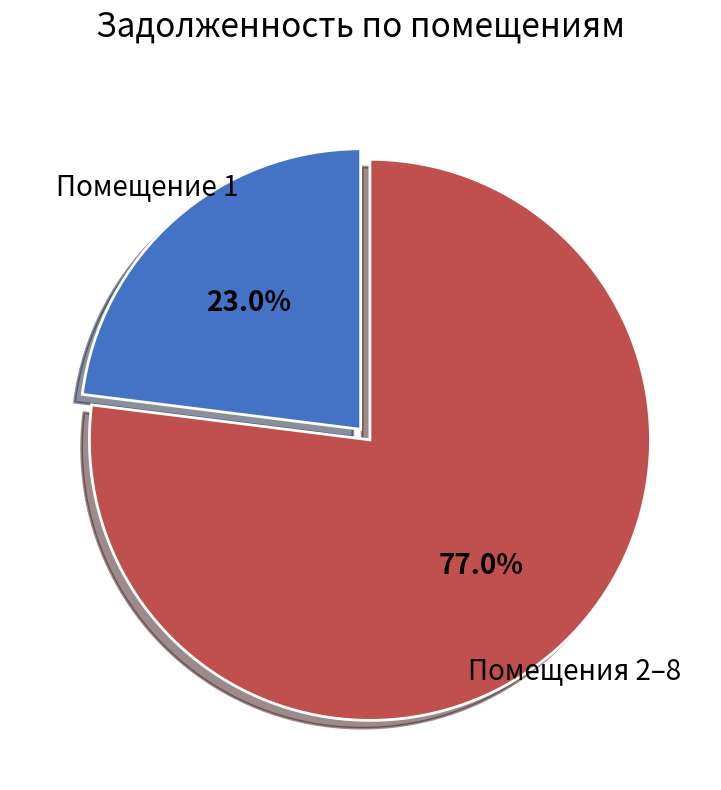

What is the total percentage of Помещения 2–8 and Помещение 1?

100.0%